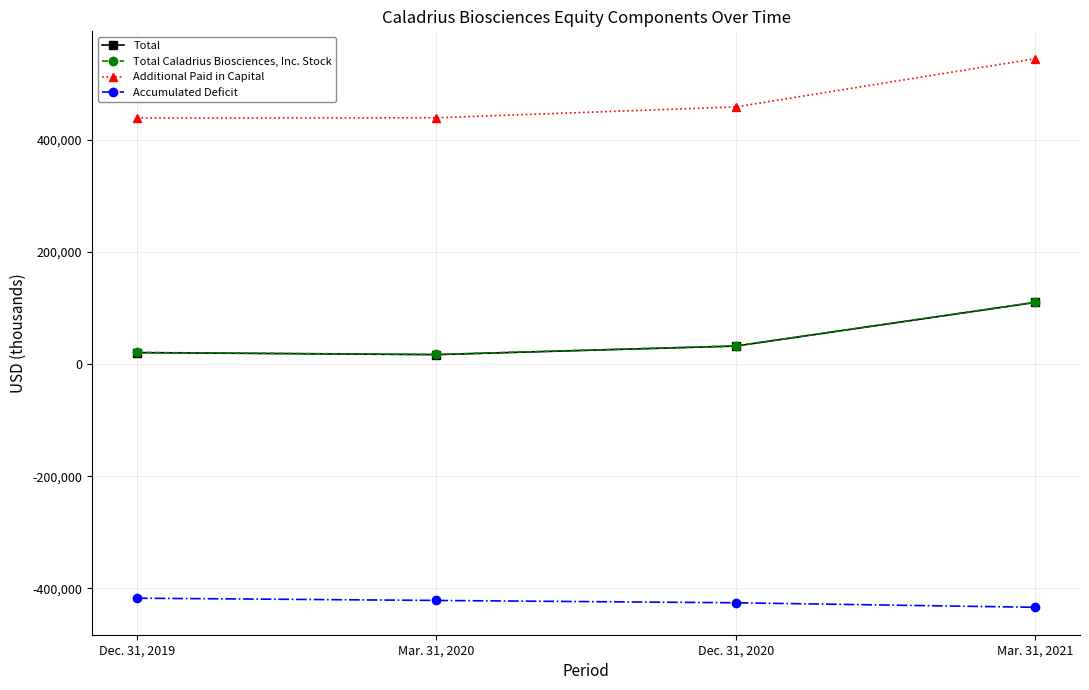

What position from the right is Dec. 31, 2019?

4